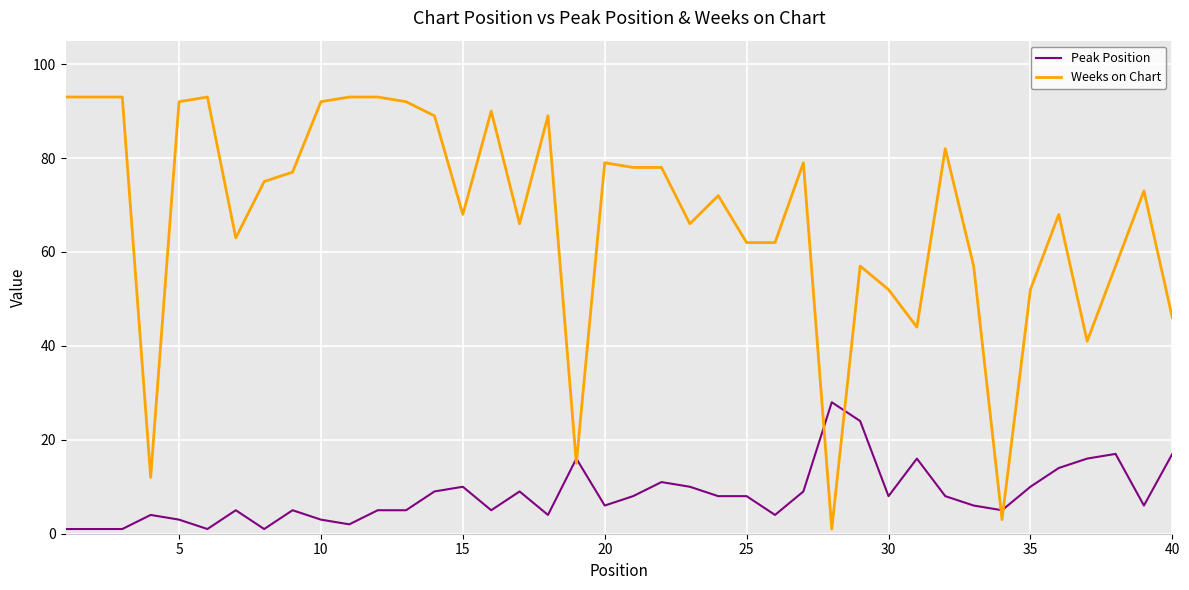

Rank the series by their average value, from lowest to highest.

Peak Position, Weeks on Chart